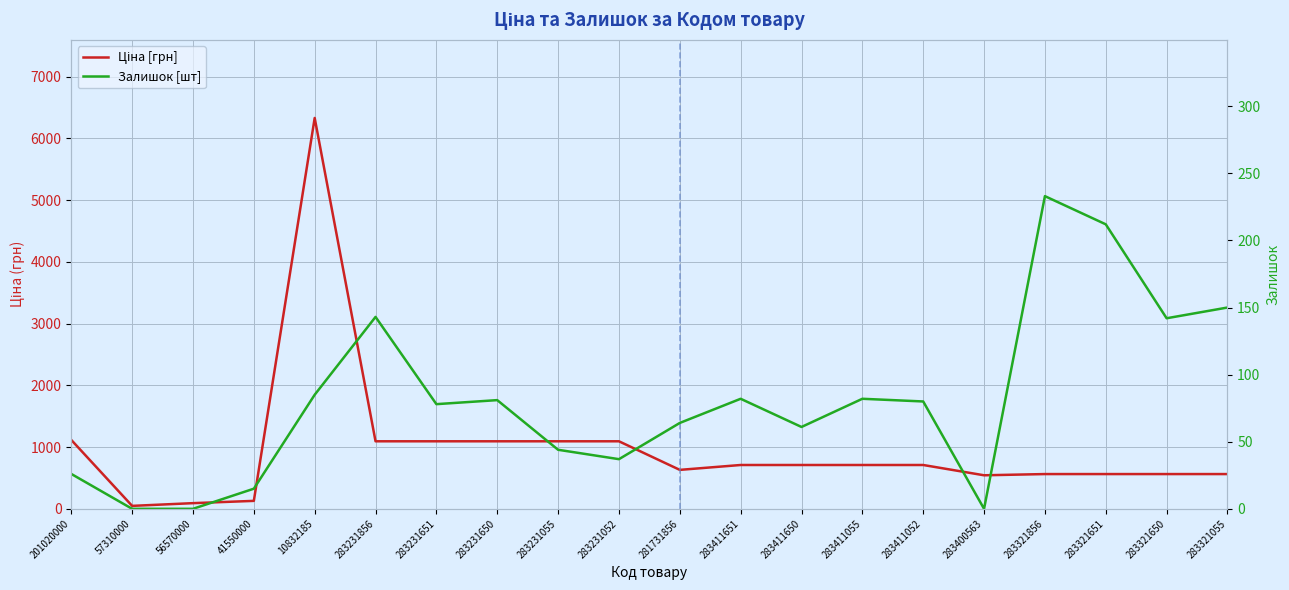

Reading left to right, what are all the values shown in this chart?

Ціна [грн]: 1115.5	47.8	91.9	128.8	6328.7	1093.5	1093.5	1093.5	1093.5	1093.5	630.7	709.7	709.7	709.7	709.7	543.1	562.8	562.8	562.8	562.8
Залишок [шт]: 26.0	0.0	0.0	15.0	85.0	143.0	78.0	81.0	44.0	37.0	64.0	82.0	61.0	82.0	80.0	0.0	233.0	212.0	142.0	150.0